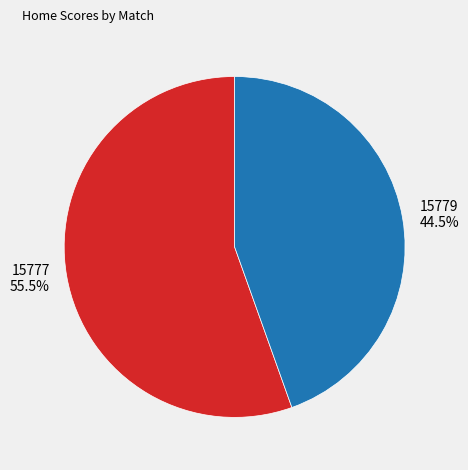

To the nearest percent, what is the combined percentage of 15777 and 15779?

100%